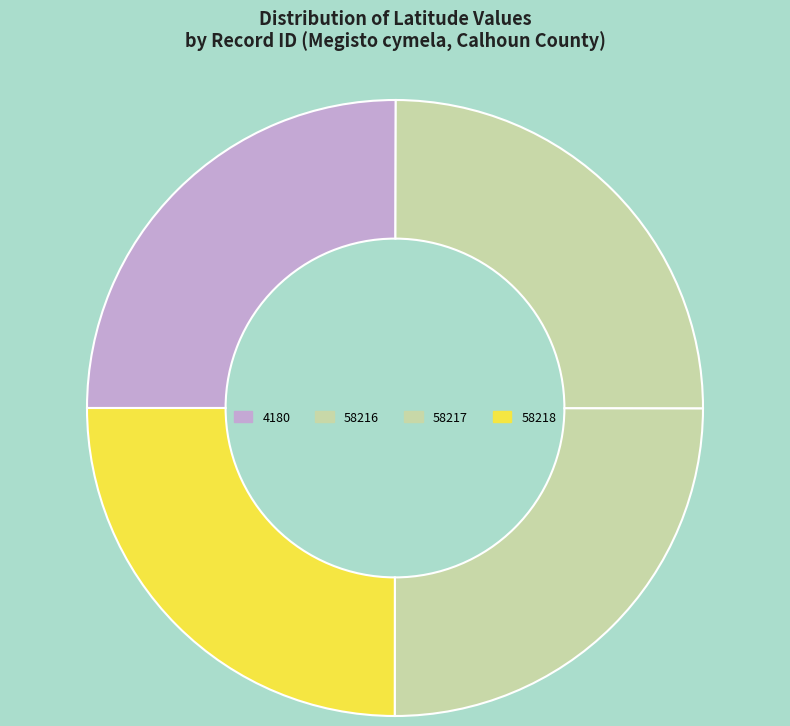

What is the smallest slice in the pie chart?

58216